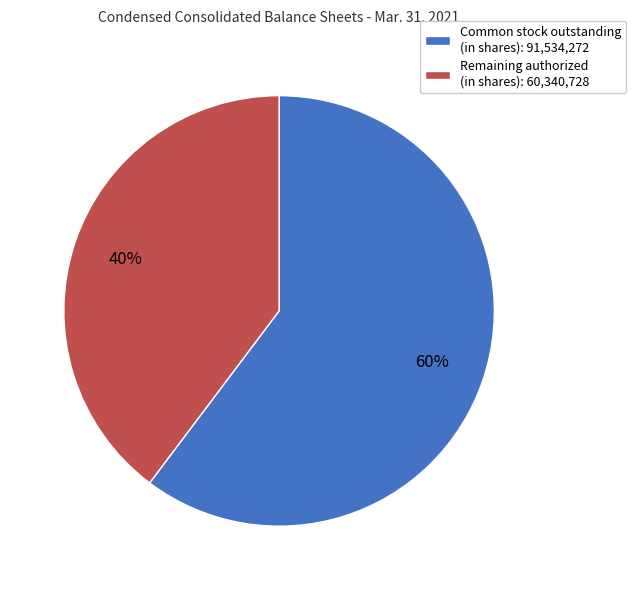

Is it true that Common stock outstanding (in shares): 91,534,272 is 53% of the pie?

False